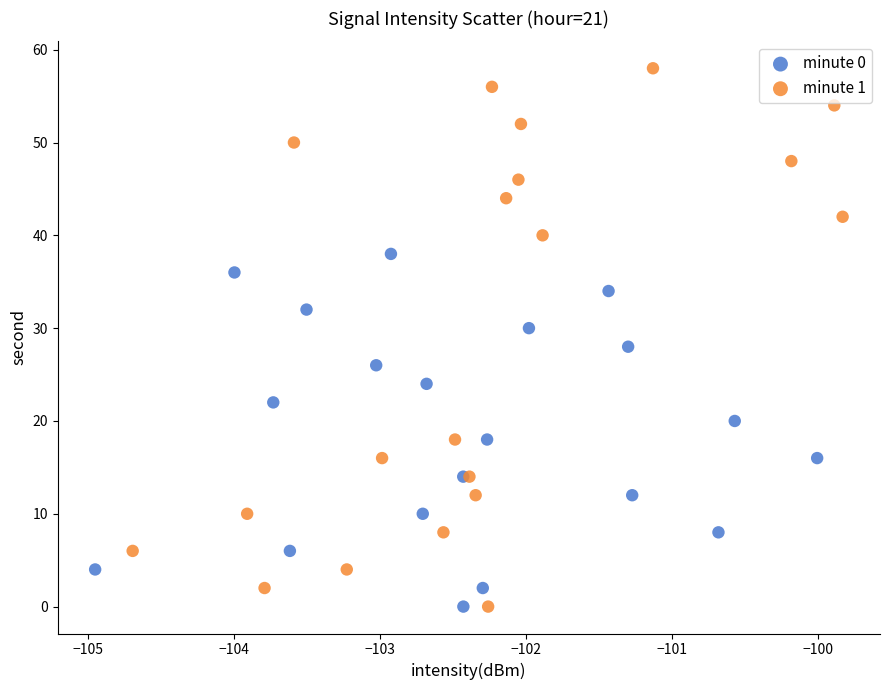

Which series reaches the maximum Y coordinate?

minute 1